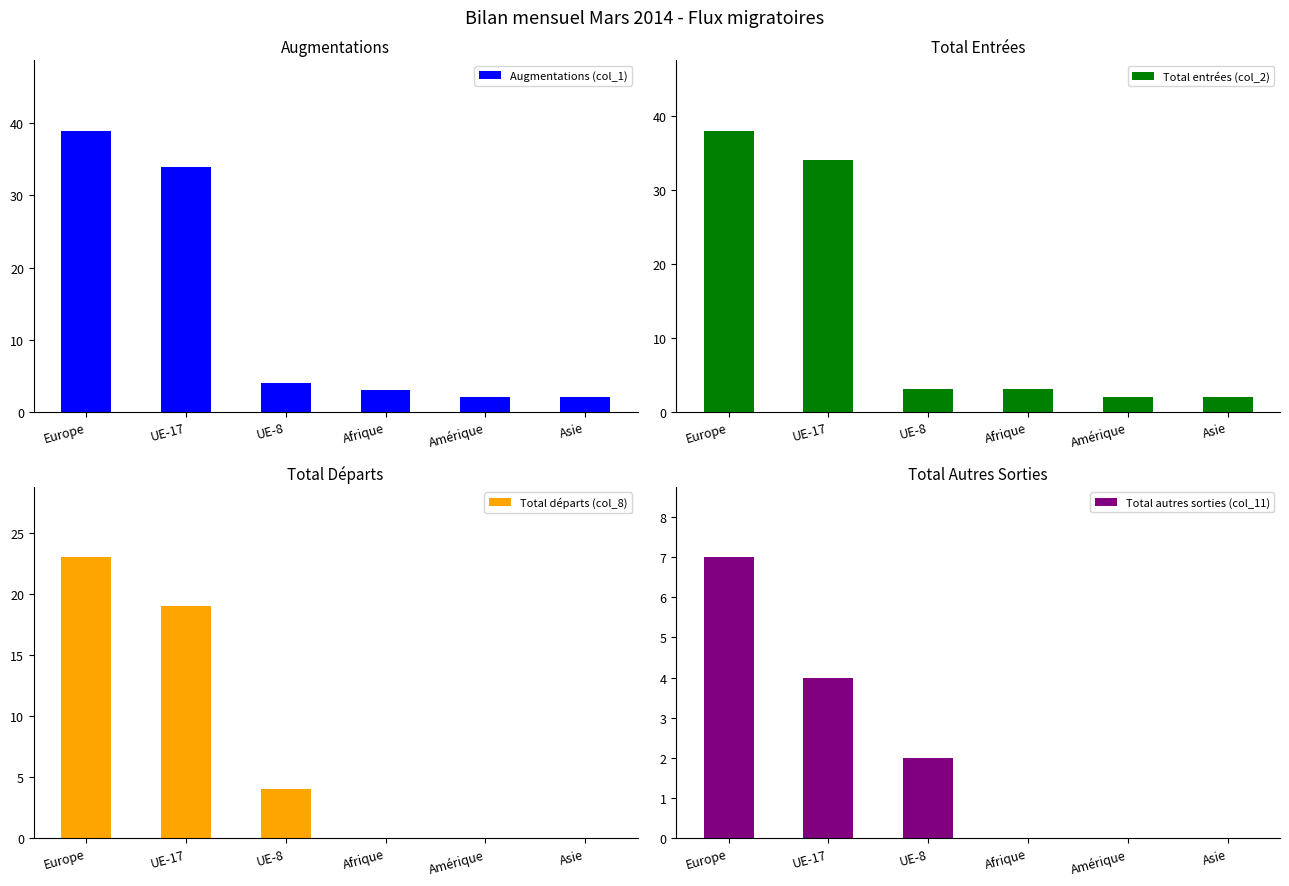

Which category has the highest value in the Total autres sorties (col_11) series?

Europe